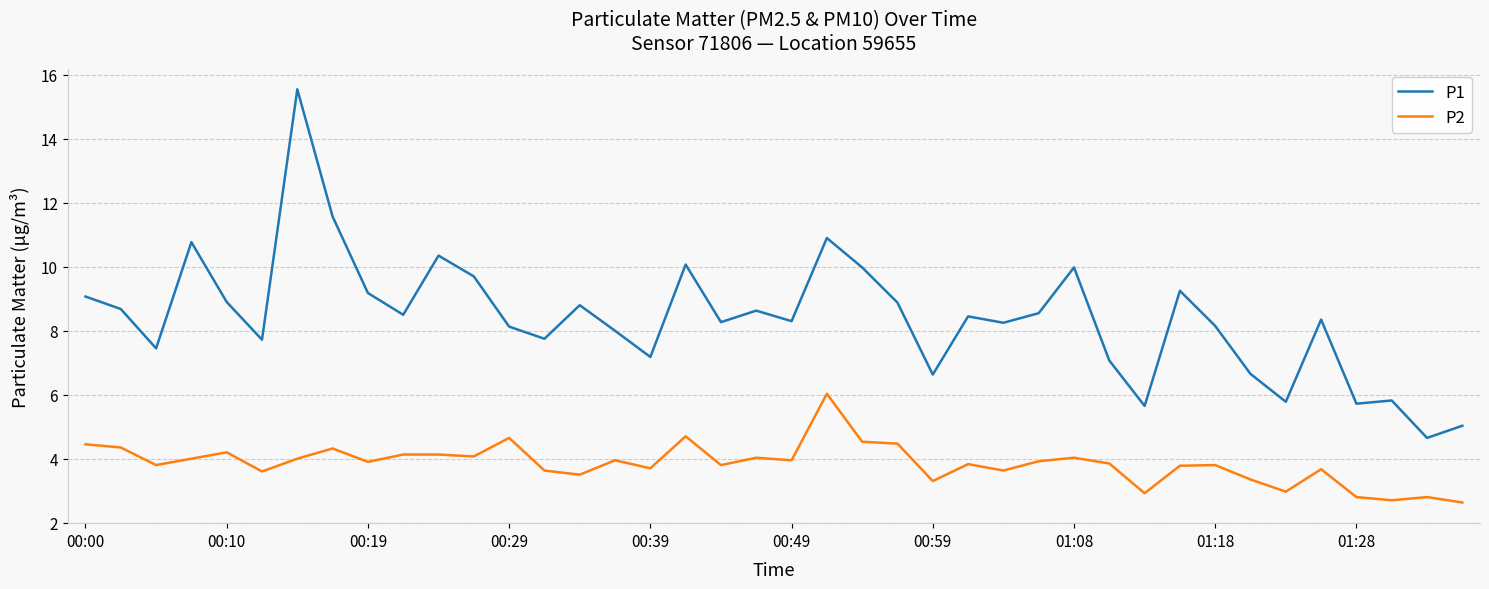

Which series has the largest range (max minus min)?

P1